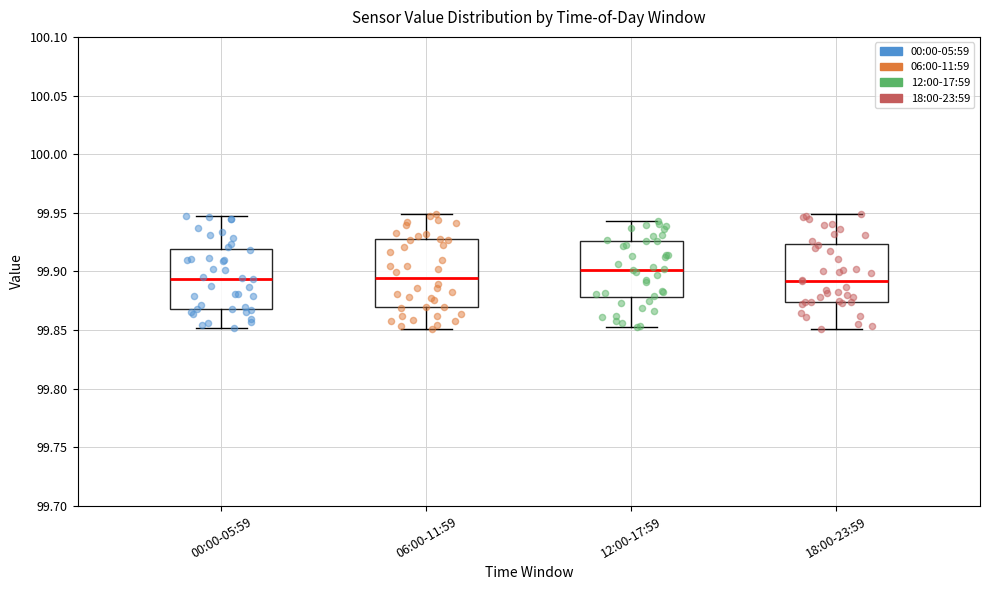

Which box has the highest median line?

12:00-17:59